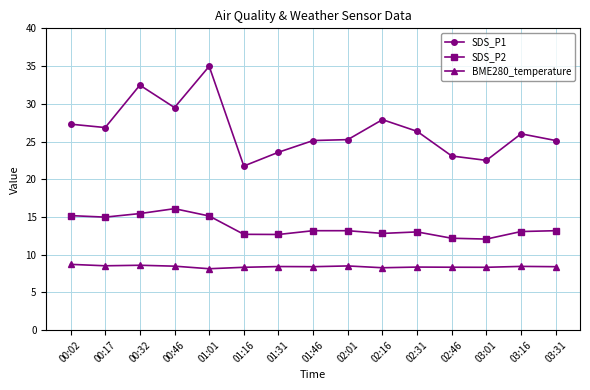

True or false: SDS_P2 and SDS_P1 cross at least once.

False